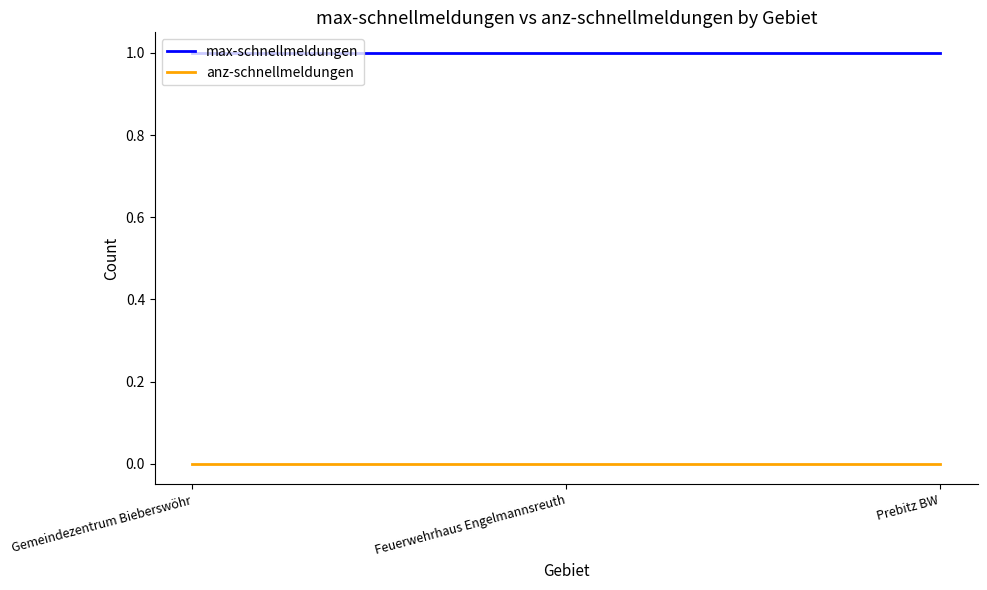

Count the number of categories in the chart.

3